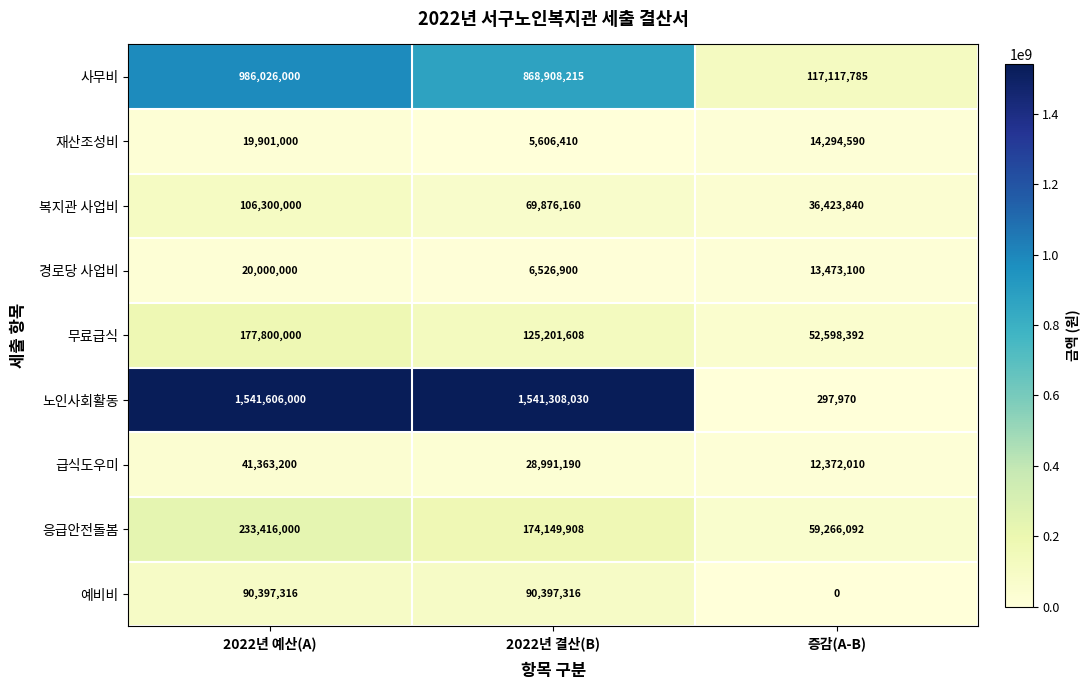

What is the difference between the second highest and minimum values in the 응급안전돌봄 series?

114883816